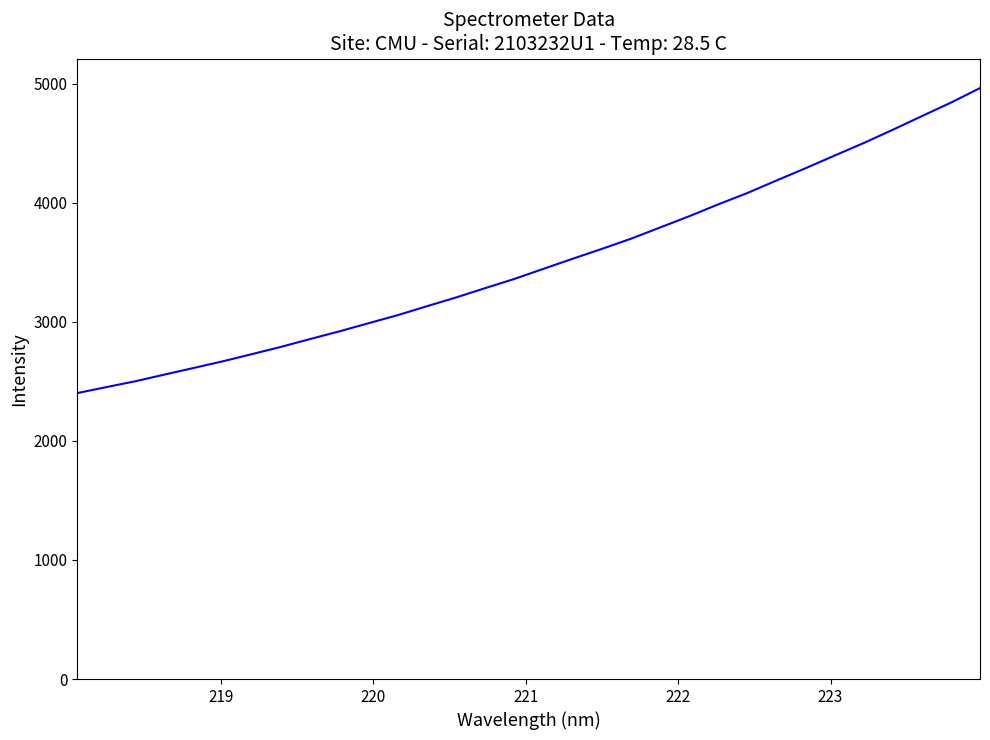

What is the difference between the maximum and minimum values?

2561.9